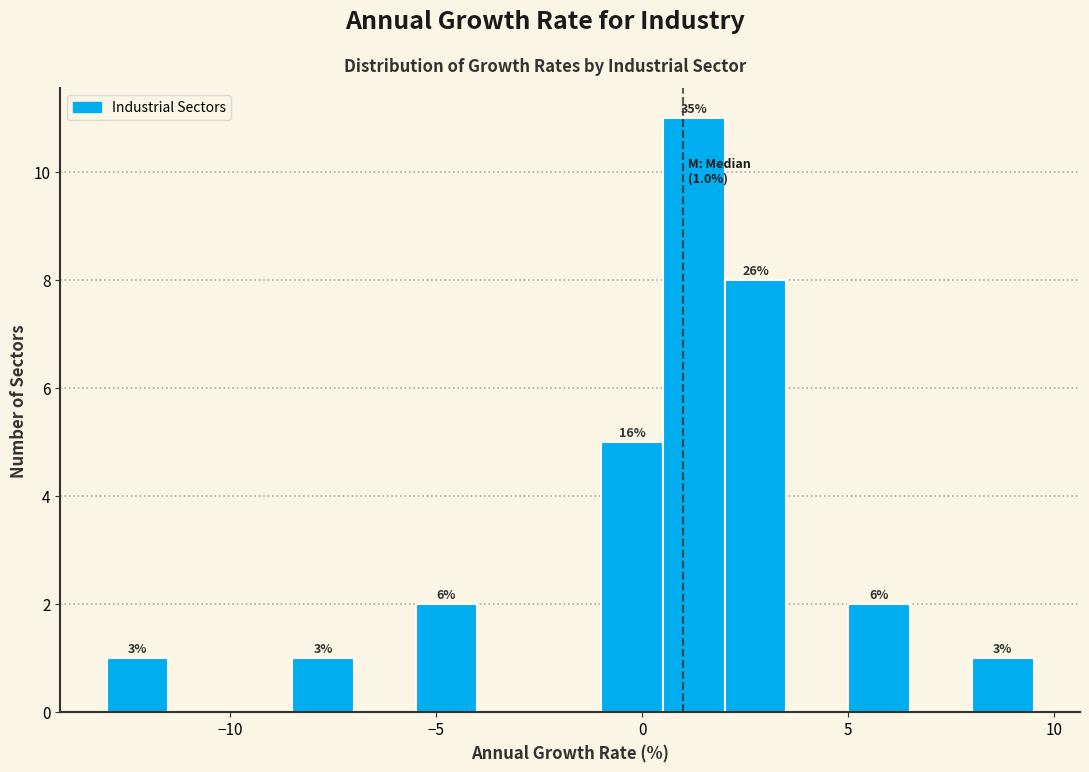

Read against the x-axis, roughly where is the centre of the tallest bar?

1.5